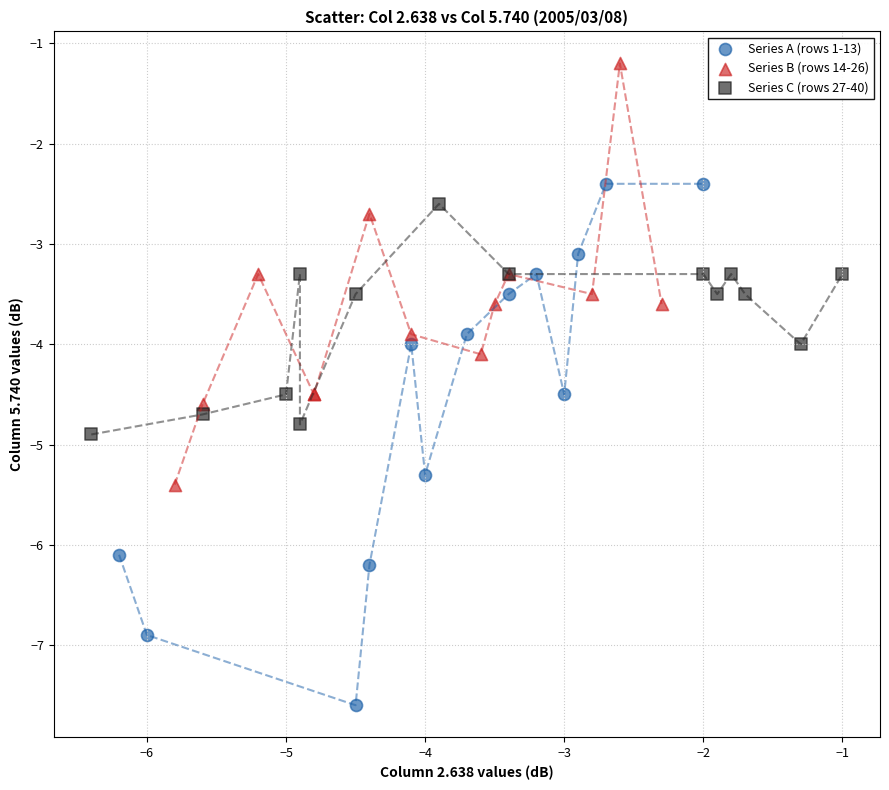

What are all the series names shown in the legend?

Series A (rows 1-13), Series B (rows 14-26), Series C (rows 27-40)